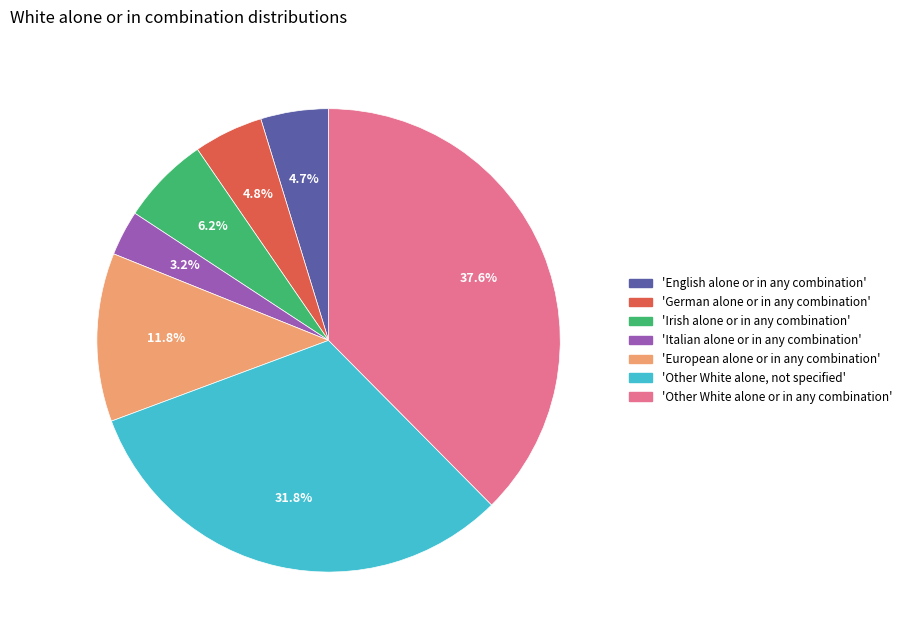

Is there any slice that represents more than half of the pie?

No